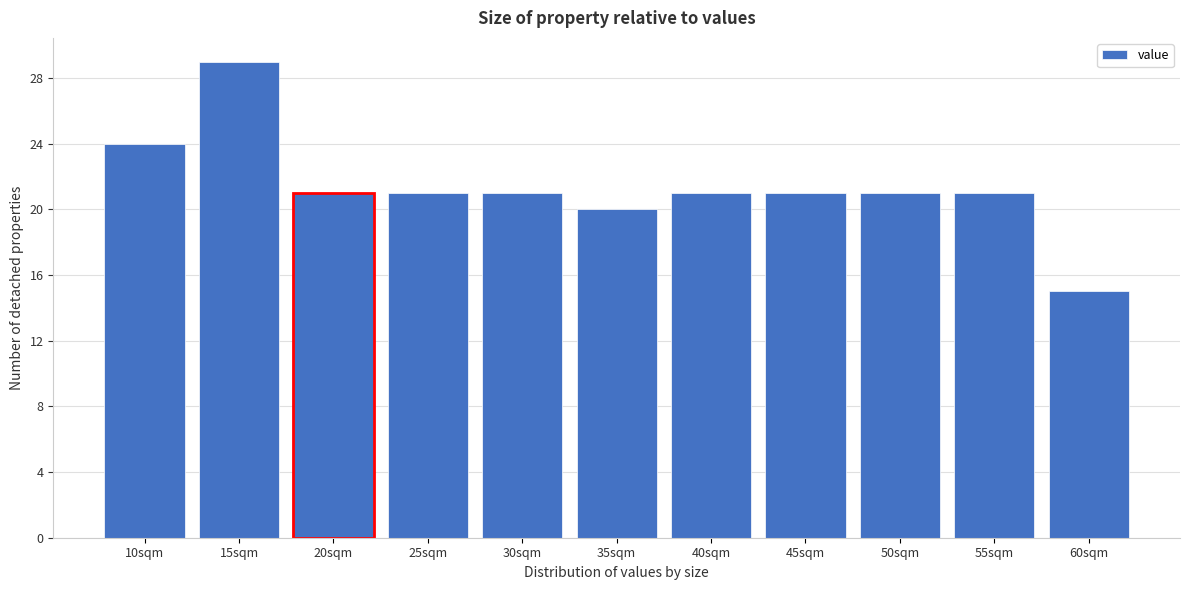

Reading left to right, extract all data points from this chart.

24	29	21	21	21	20	21	21	21	21	15